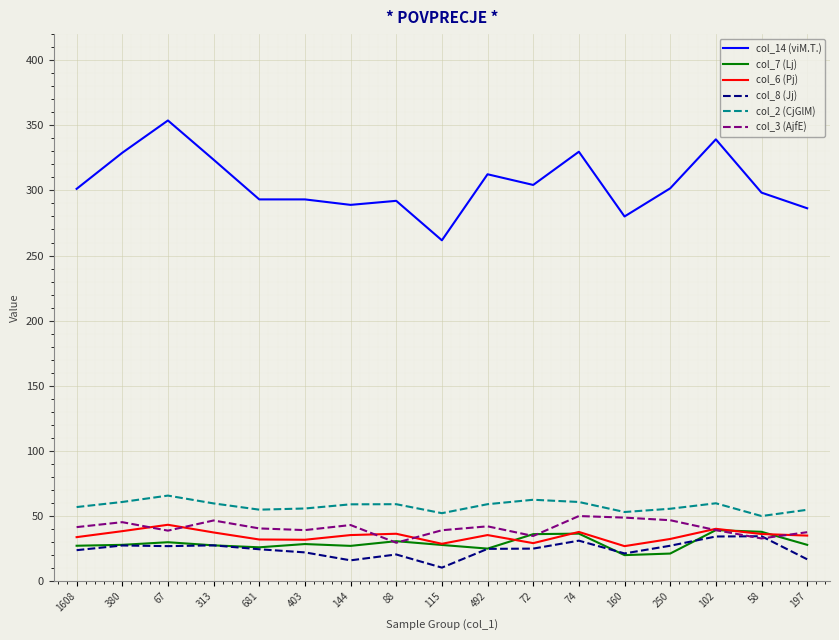

Which series has the largest range (max minus min)?

col_14 (viM.T.)